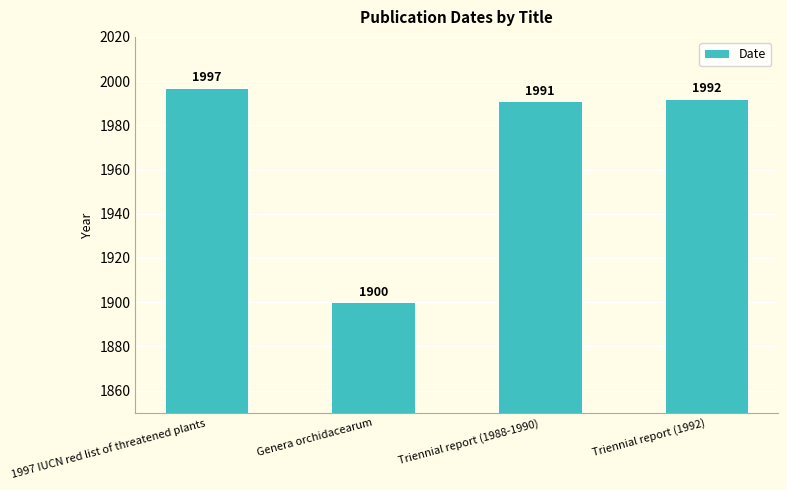

At which label is the value closest to 1948?

Triennial report (1988-1990)